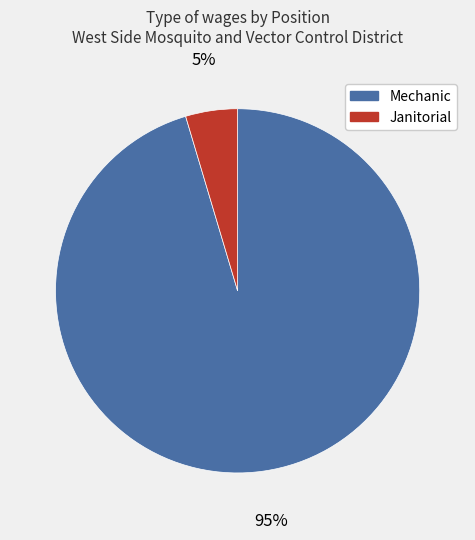

What percentage is the Mechanic slice, to the nearest percent?

95%